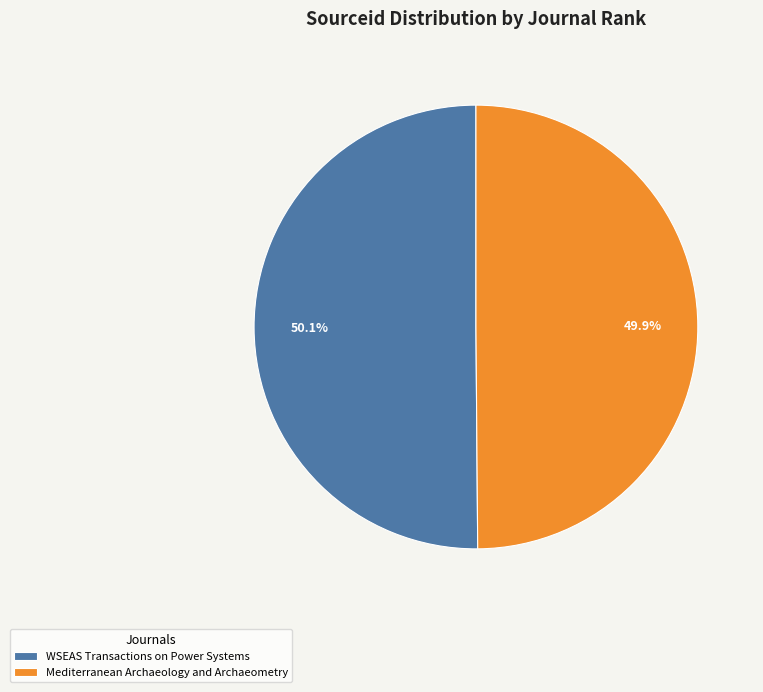

What is the ratio of the value at Mediterranean Archaeology and Archaeometry to the value at WSEAS Transactions on Power Systems?

1.0